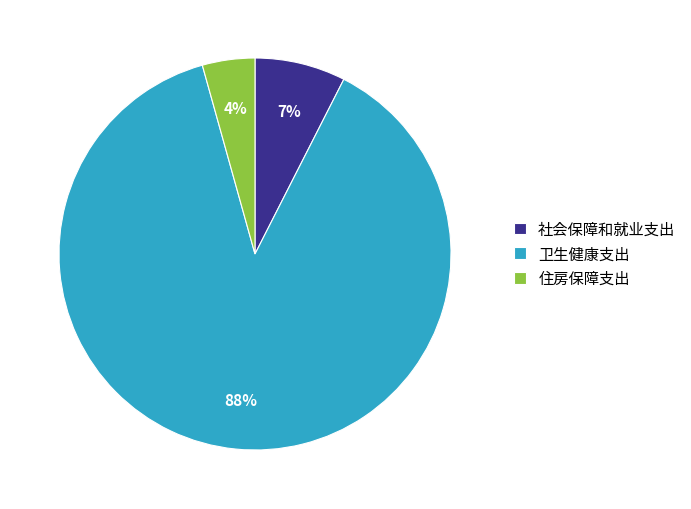

How many segments does this pie chart have?

3